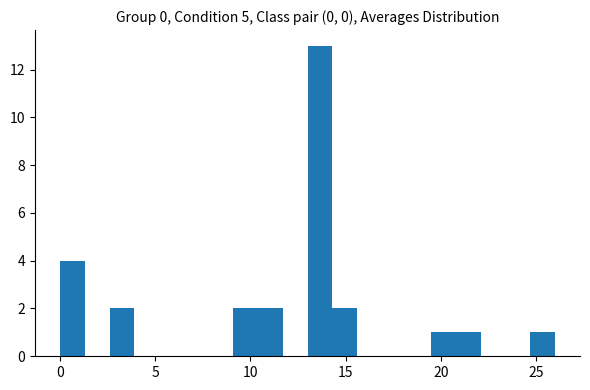

Around what value on the x-axis is the tallest bar? Give the approximate position of its centre, as read against the axis.

13.5